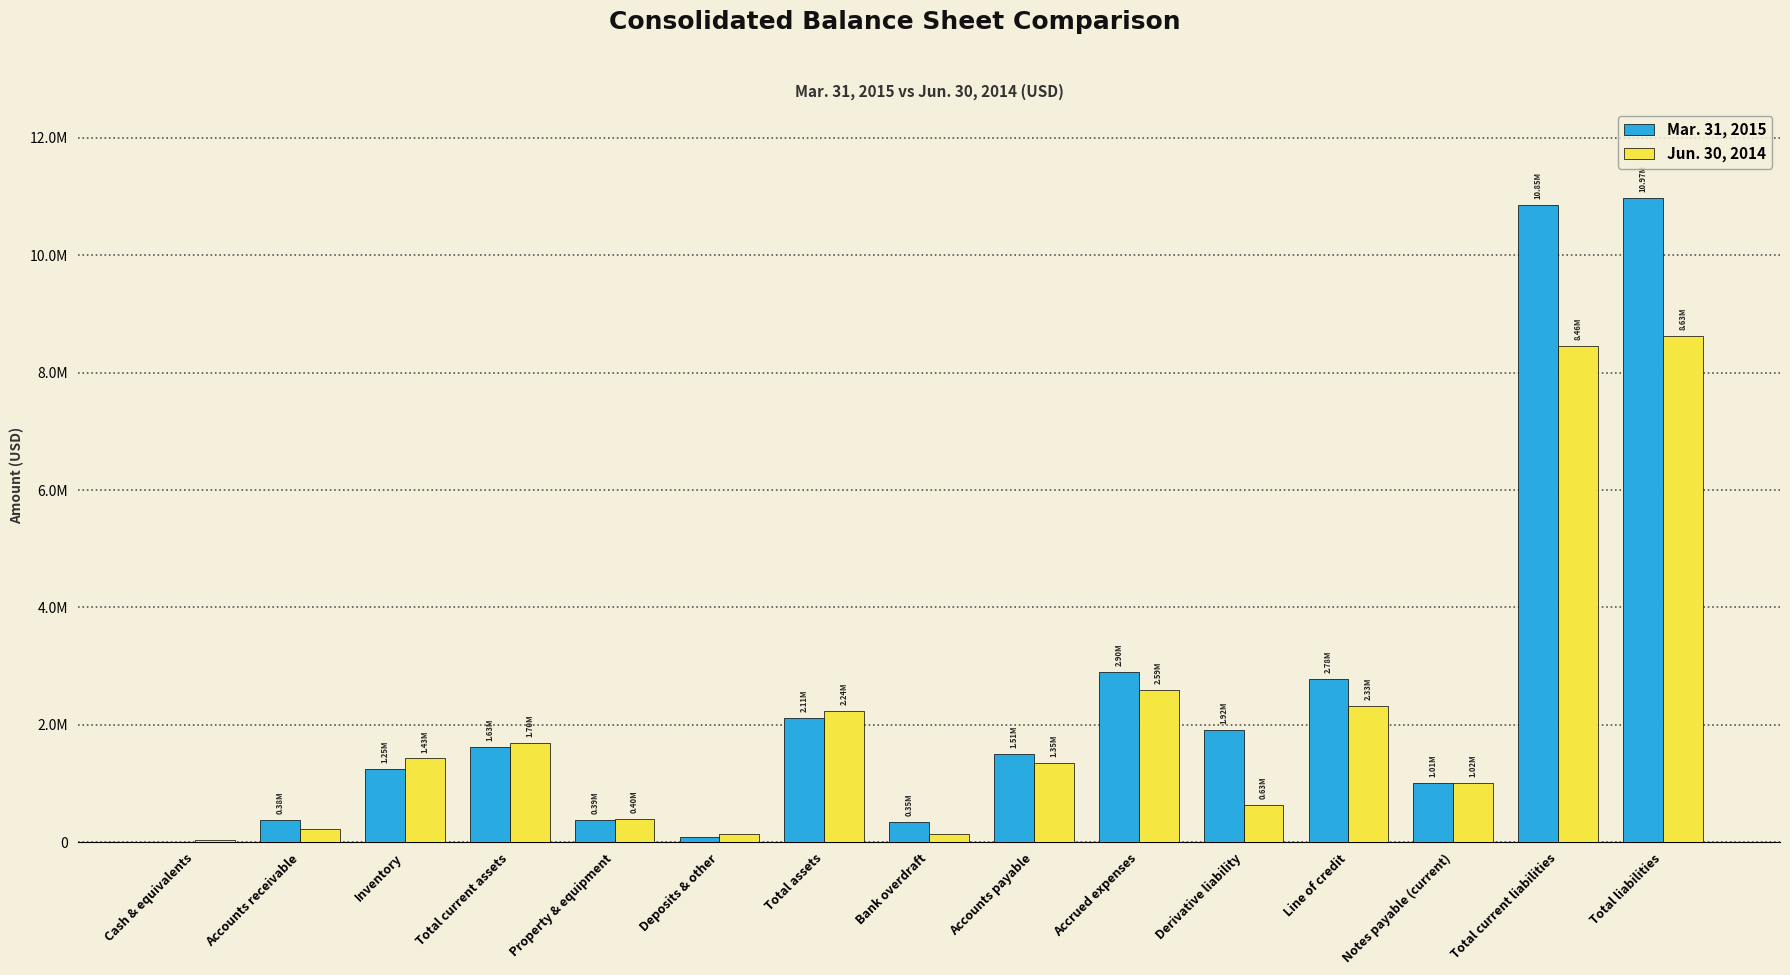

Is it true that Mar. 31, 2015 equals 5053 at Cash & equivalents?

False